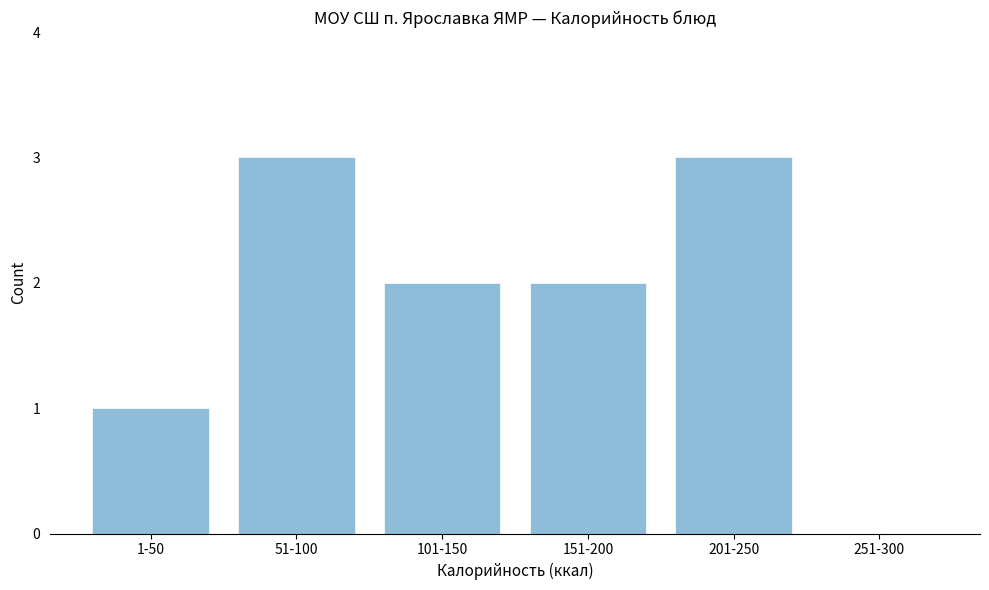

Reading left to right, what are all the values shown in this chart?

1-50=1	51-100=3	101-150=2	151-200=2	201-250=3	251-300=0